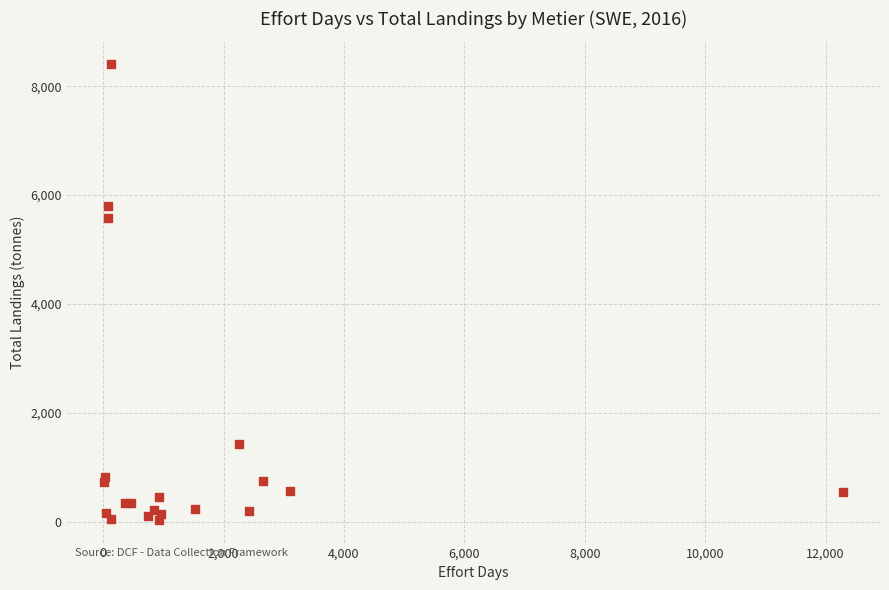

What Y value in the scatter plot is closest to 4220?

5579.1